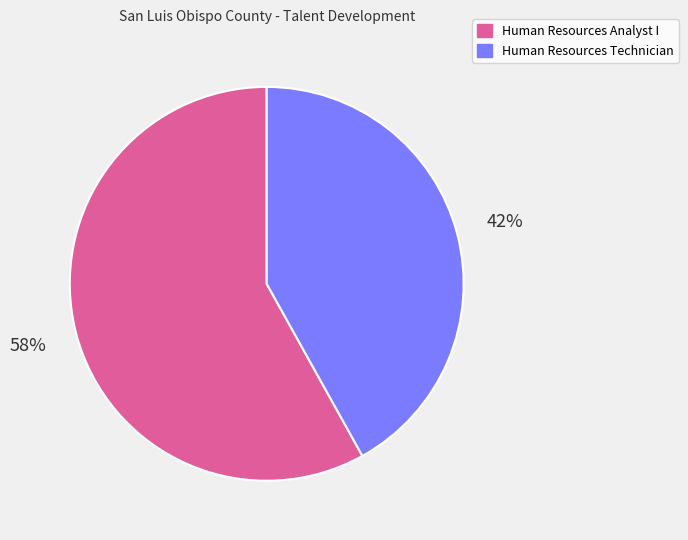

Is the sum of Human Resources Analyst I and Human Resources Technician greater than half?

Yes